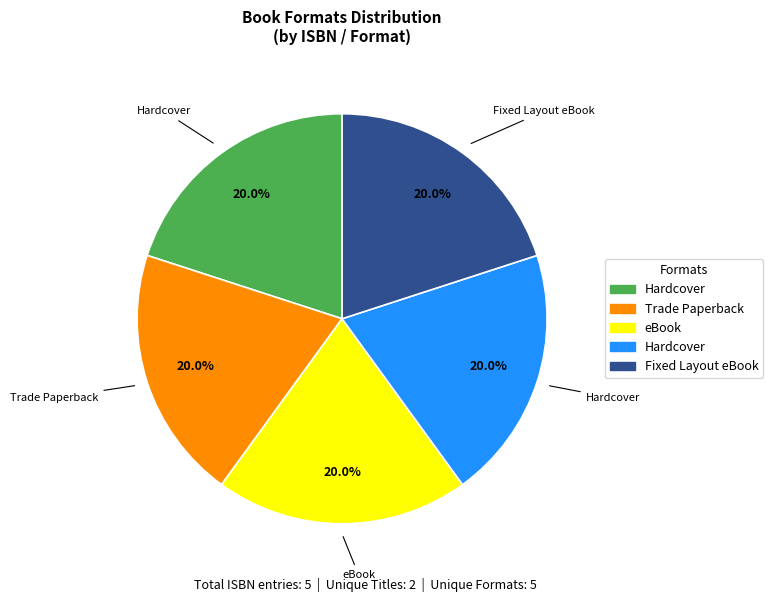

Is there a majority slice in this chart?

No